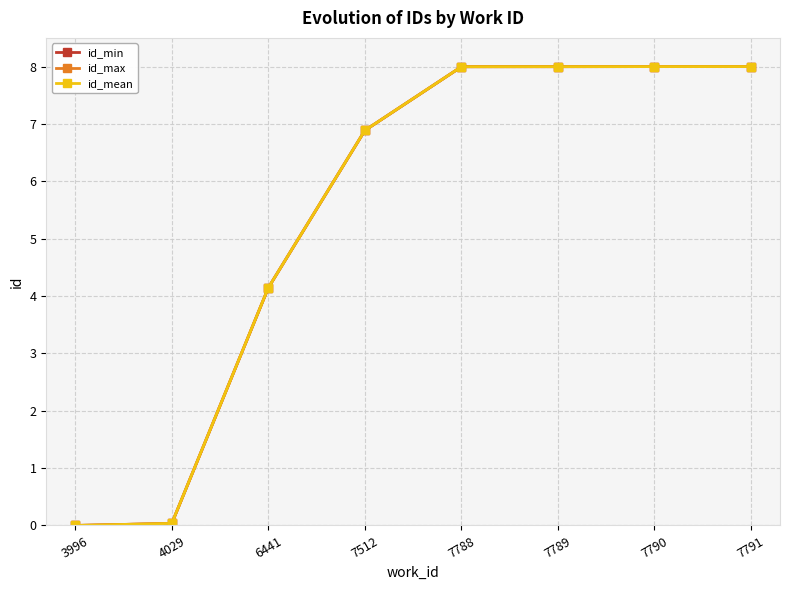

What is the difference between the id_mean values at 6441 and 7791?

3.9